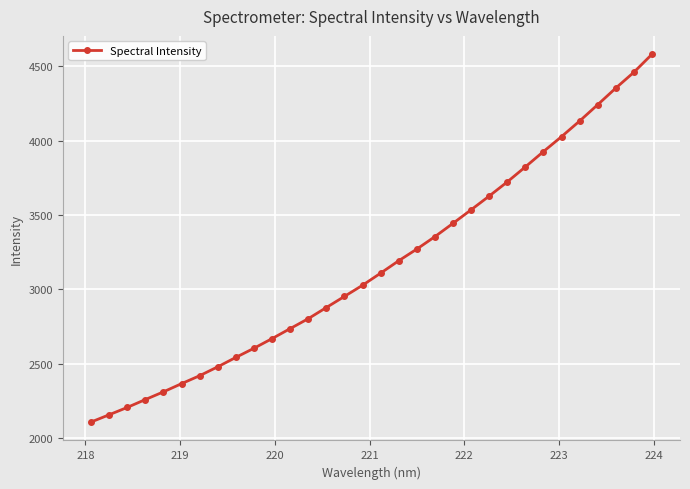

What is the minimum value shown in the chart?

2106.9